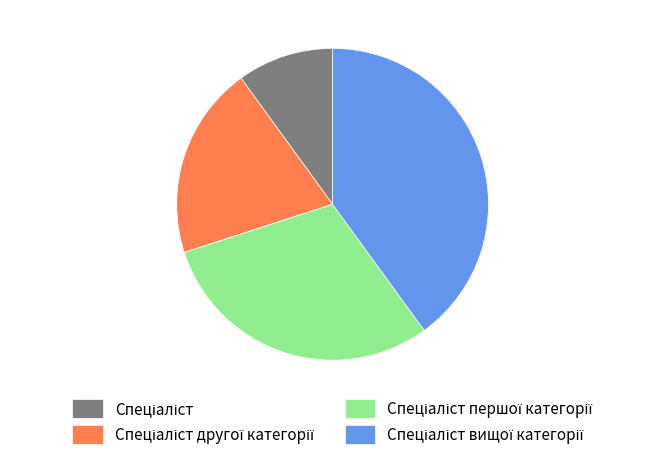

Is there a majority slice in this chart?

No